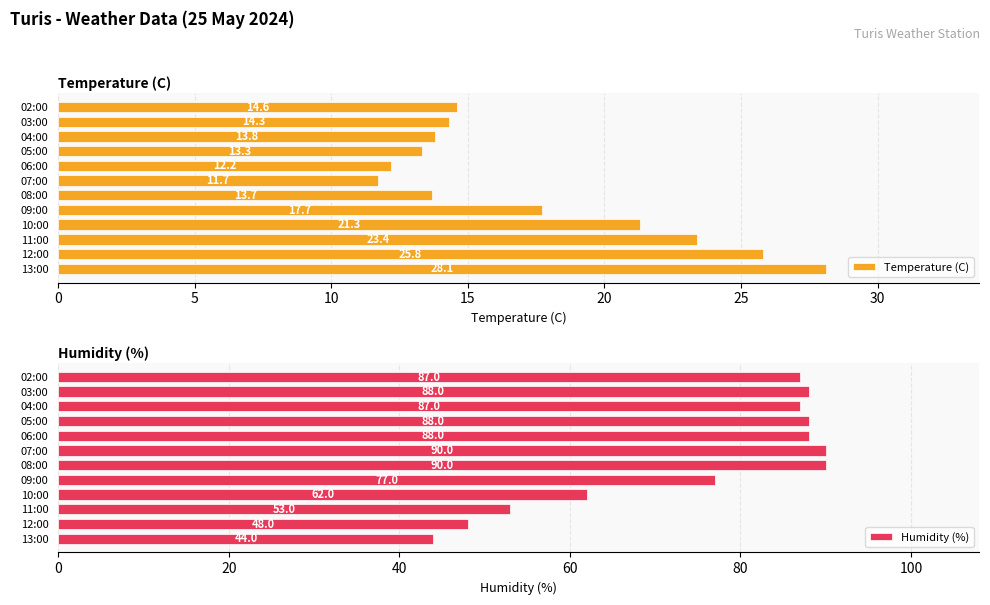

List the series in order of their overall mean, lowest first.

Temperature (C), Humidity (%)